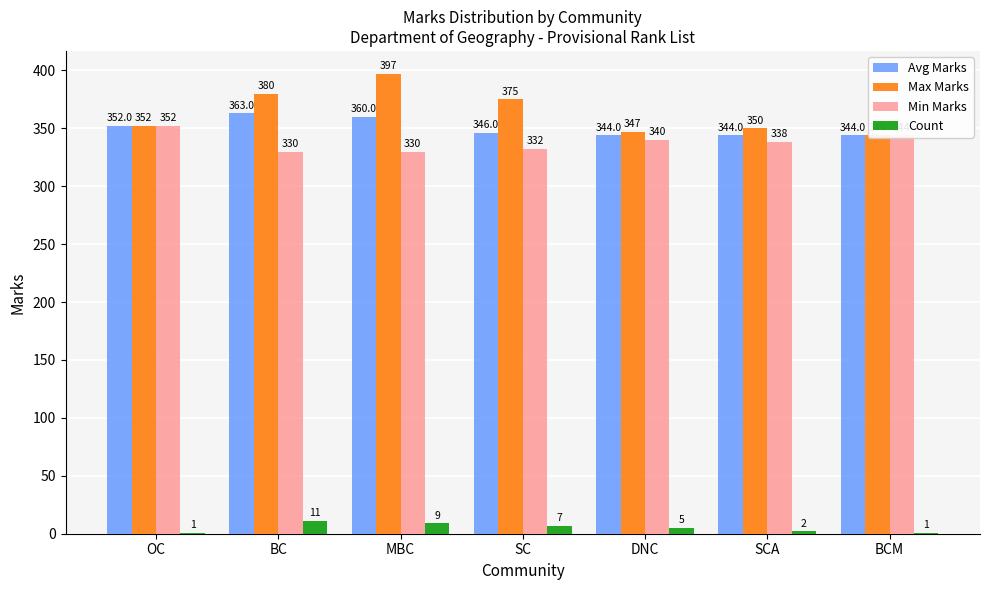

Which series has the largest total across all categories?

Max Marks